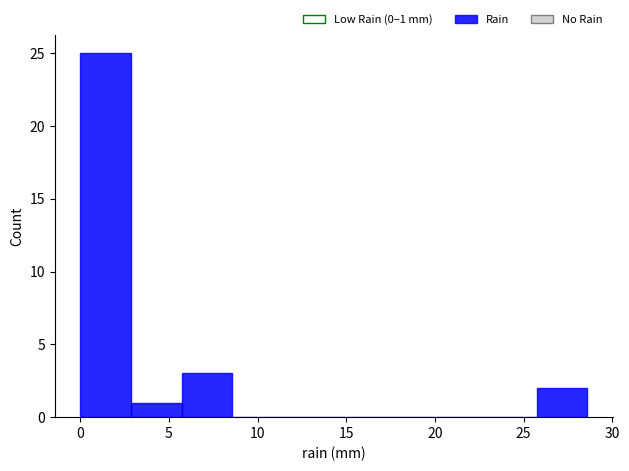

Which range on the x-axis has the tallest bar?

0.0 to 3.0